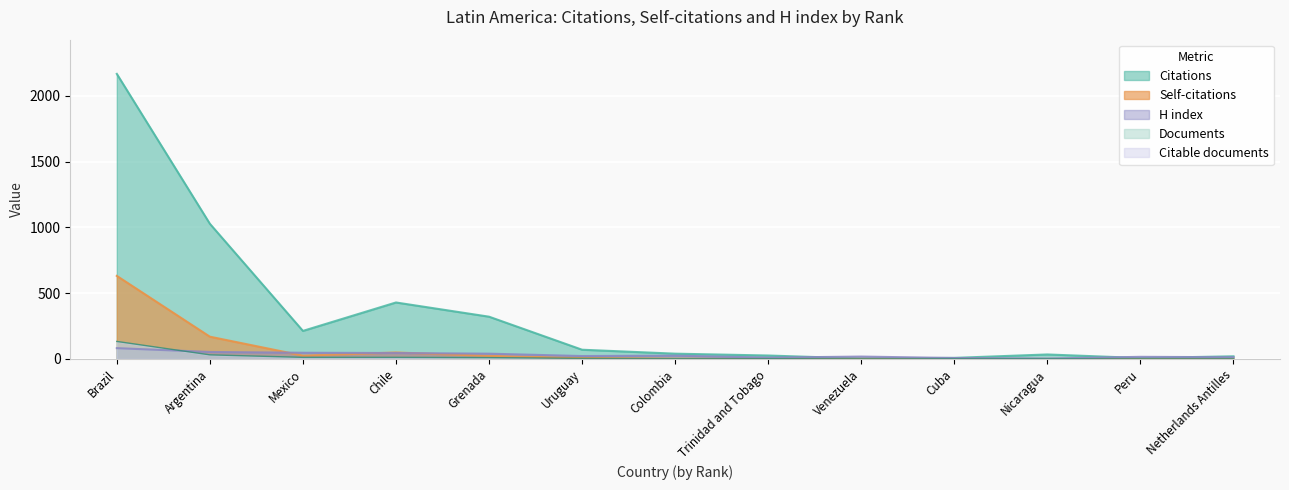

What is the sum of all Citations values?

4364